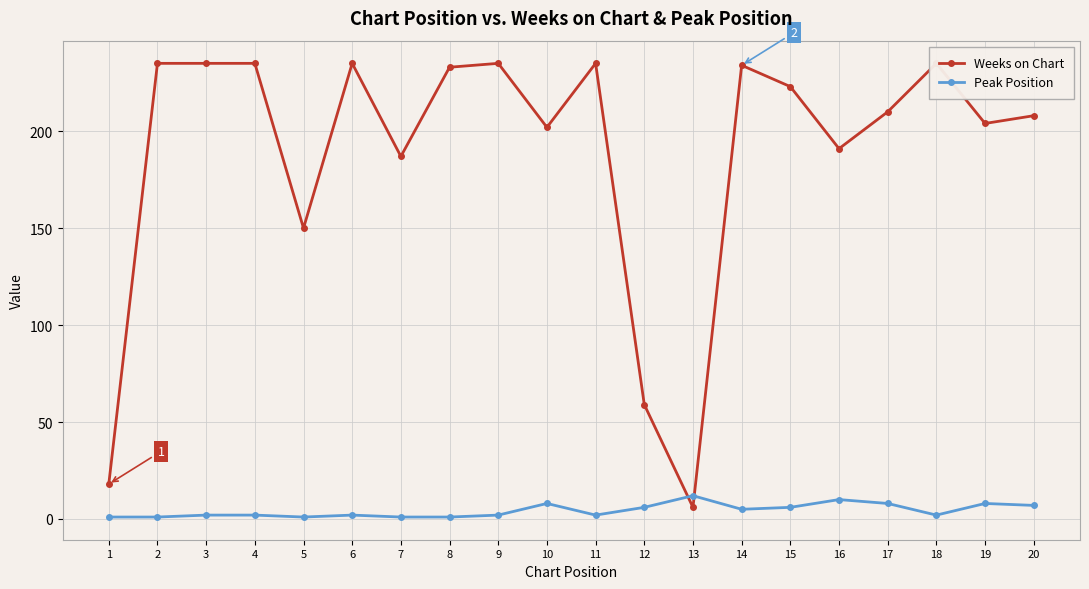

What is the sum of the Peak Position values at 14 and 8?

6